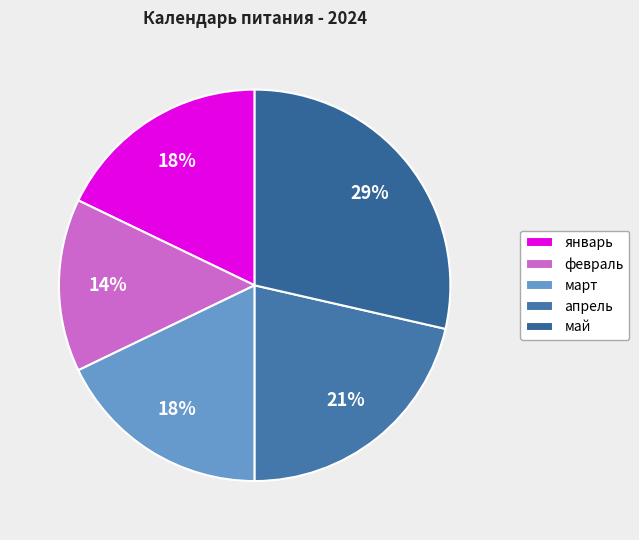

What is the smallest slice in the pie chart?

февраль